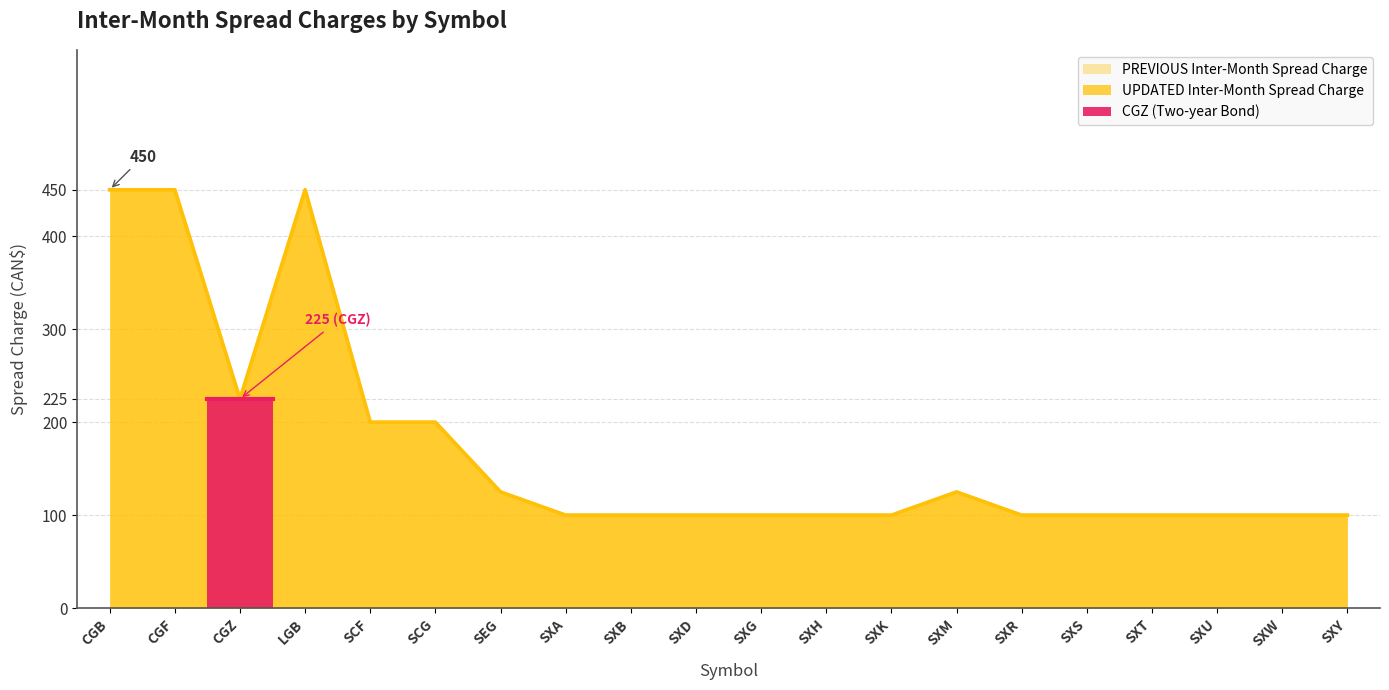

What is the value of the 18th point from the left?

100